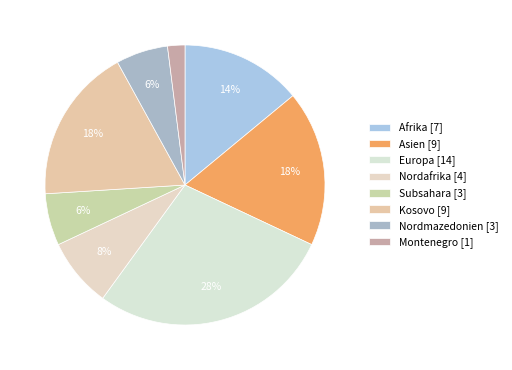

To the nearest percent, what is the difference between the largest and smallest slice percentages?

26%